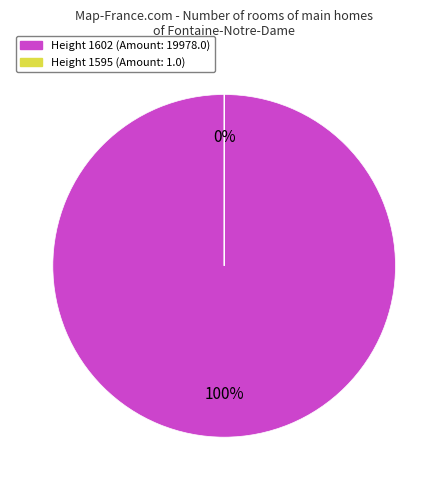

Combined, what portion of the pie is Height 1602 and Height 1595?

100.0%